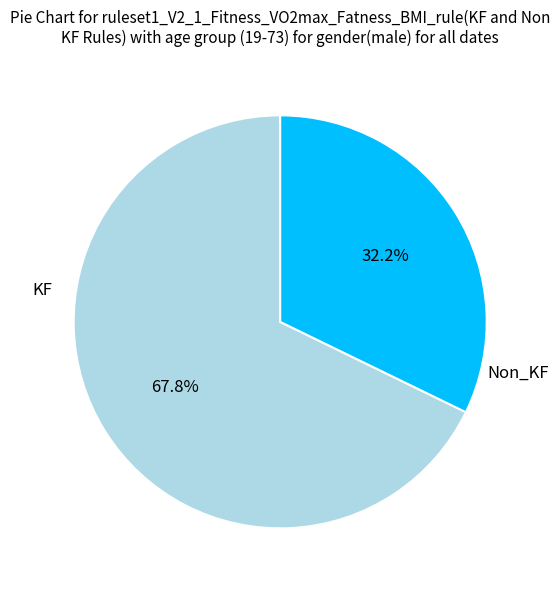

What is the total percentage of Non_KF and KF?

100.0%